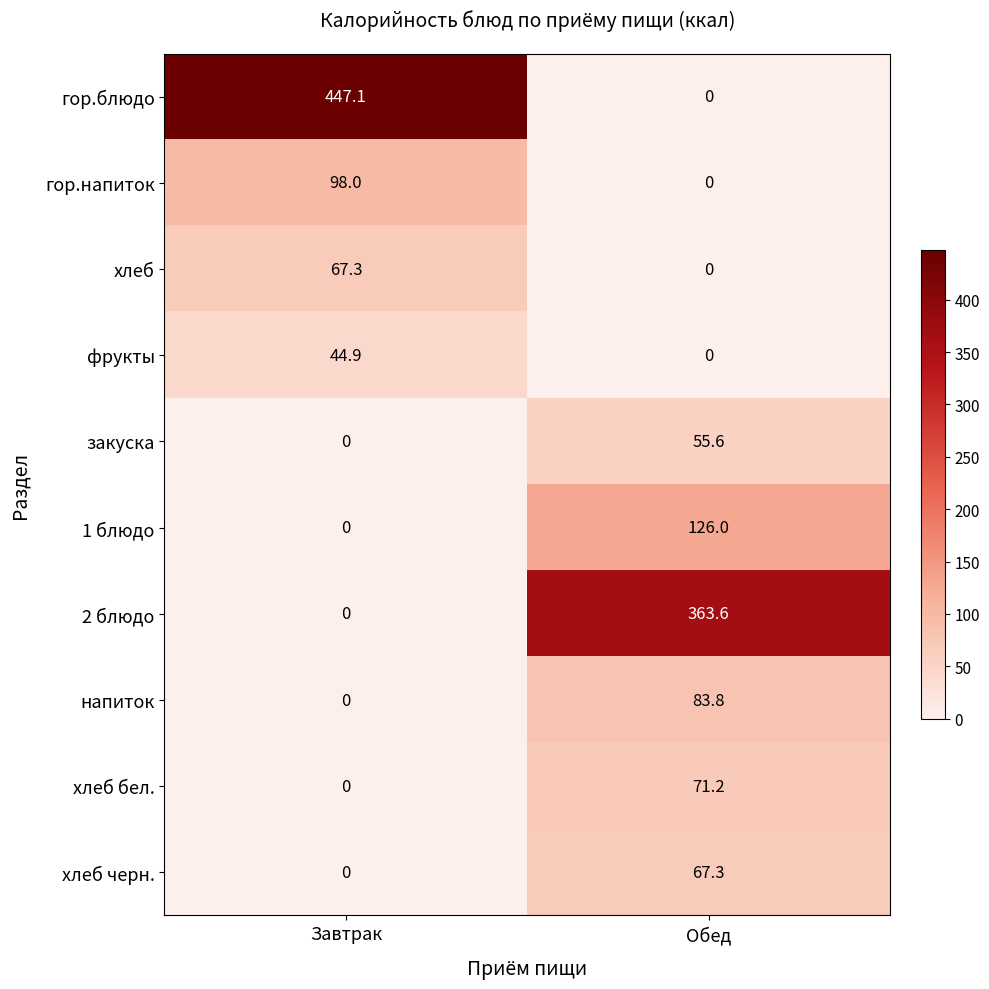

What is the greatest value displayed?

447.1